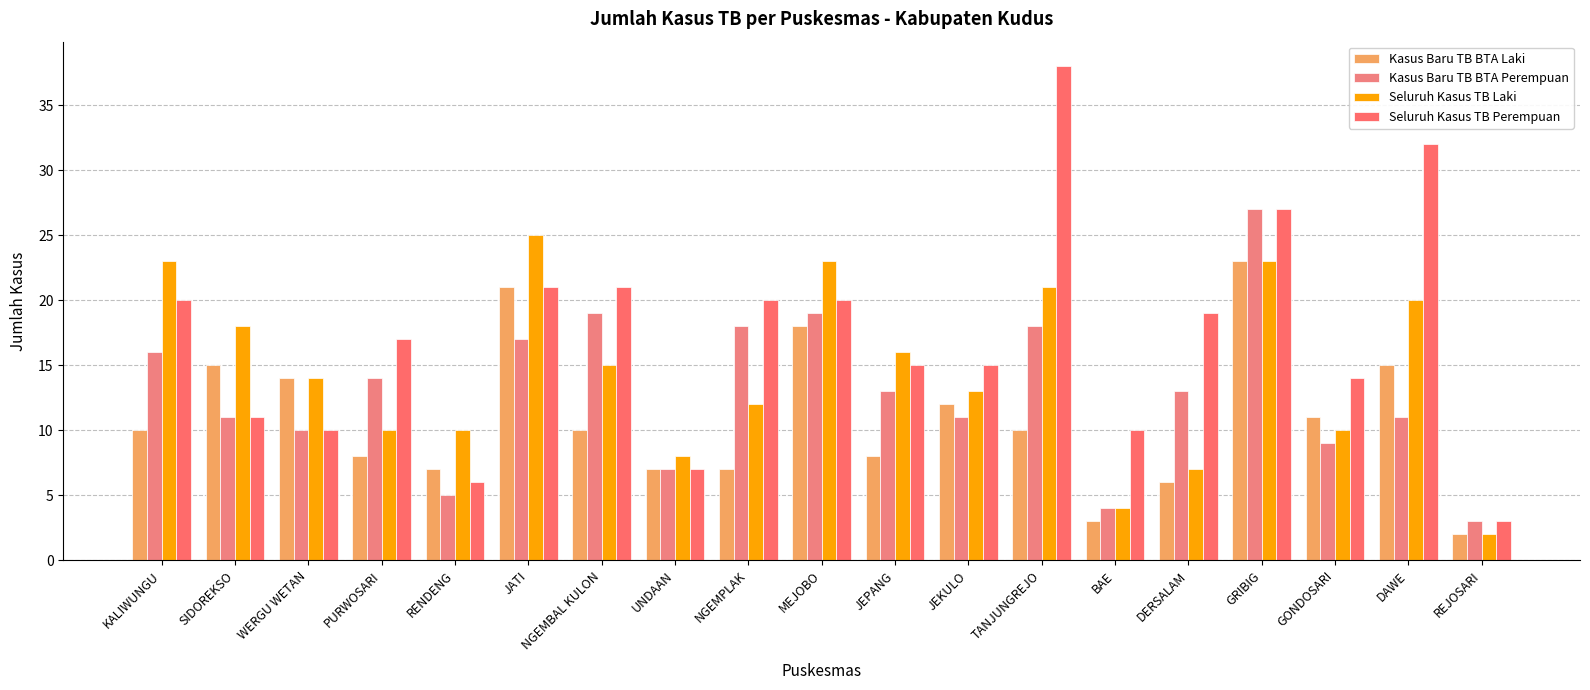

At how many categories does at least one series exceed 4?

18